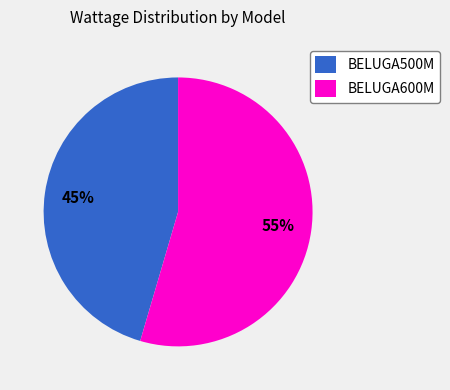

Is the sum of BELUGA500M and BELUGA600M greater than half?

Yes